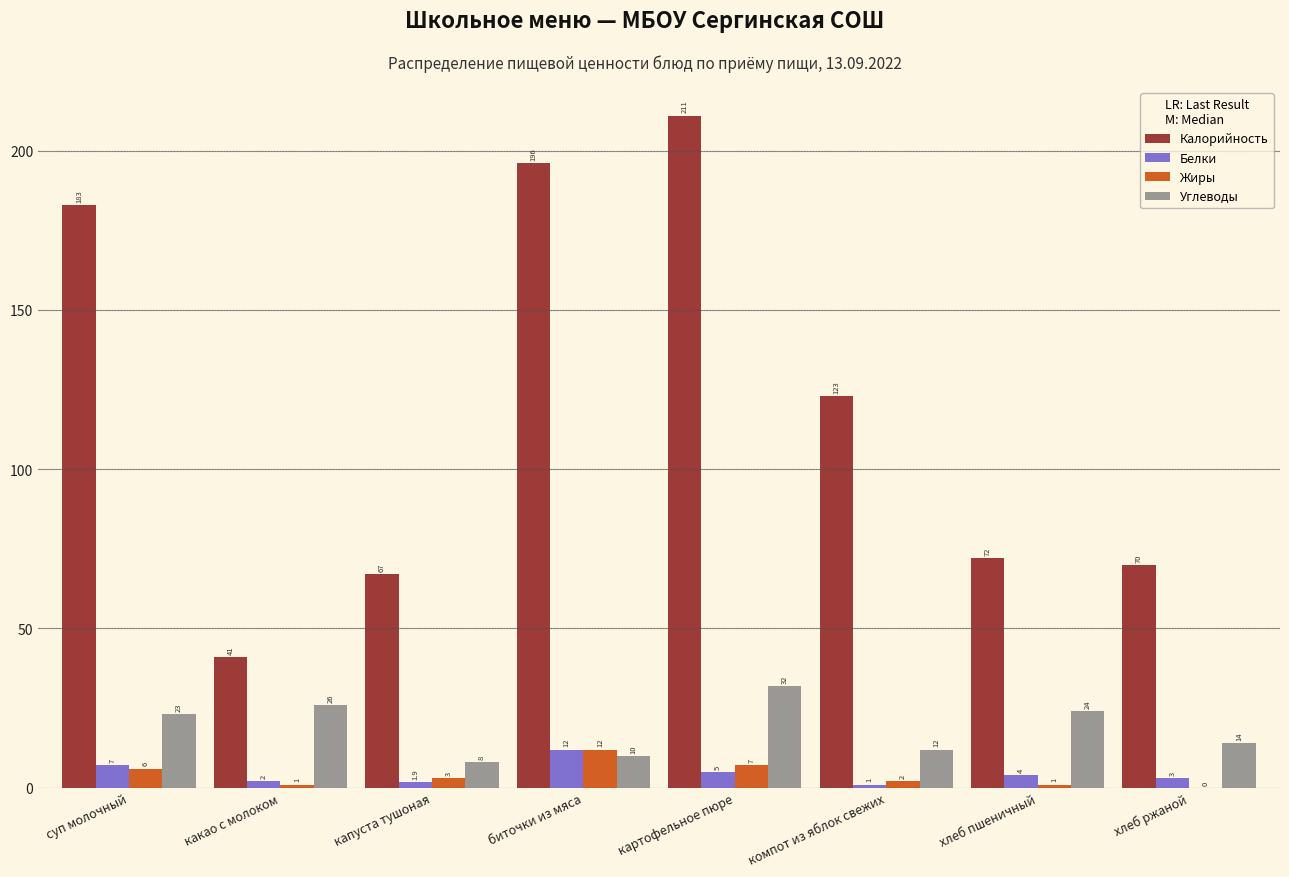

Reading left to right, extract all data points from this chart.

Калорийность: суп молочный=183.0	какао с молоком=41.0	капуста тушоная=67.0	биточки из мяса=196.0	картофельное пюре=211.0	компот из яблок свежих=123.0	хлеб пшеничный=72.0	хлеб ржаной=70.0
Белки: суп молочный=7.0	какао с молоком=2.0	капуста тушоная=1.9	биточки из мяса=12.0	картофельное пюре=5.0	компот из яблок свежих=1.0	хлеб пшеничный=4.0	хлеб ржаной=3.0
Жиры: суп молочный=6.0	какао с молоком=1.0	капуста тушоная=3.0	биточки из мяса=12.0	картофельное пюре=7.0	компот из яблок свежих=2.0	хлеб пшеничный=1.0	хлеб ржаной=0.0
Углеводы: суп молочный=23.0	какао с молоком=26.0	капуста тушоная=8.0	биточки из мяса=10.0	картофельное пюре=32.0	компот из яблок свежих=12.0	хлеб пшеничный=24.0	хлеб ржаной=14.0